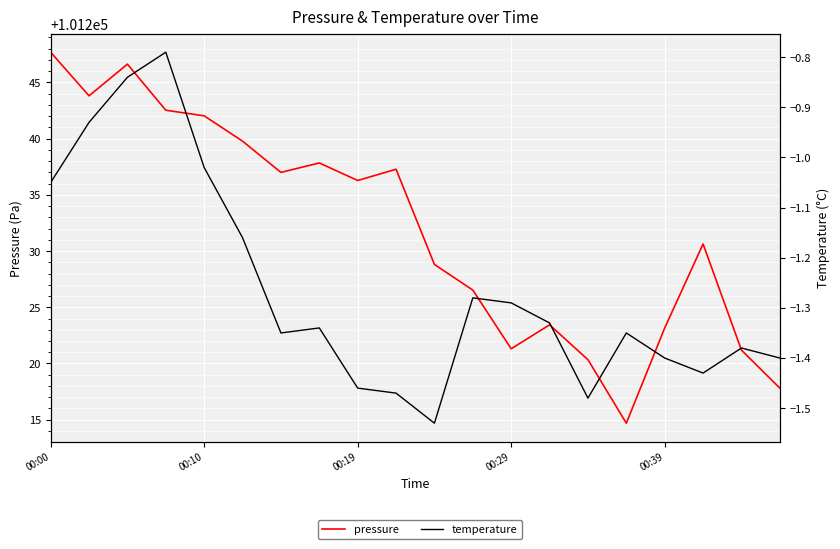

True or false: temperature has a value of -1.1 at 00:00.

True